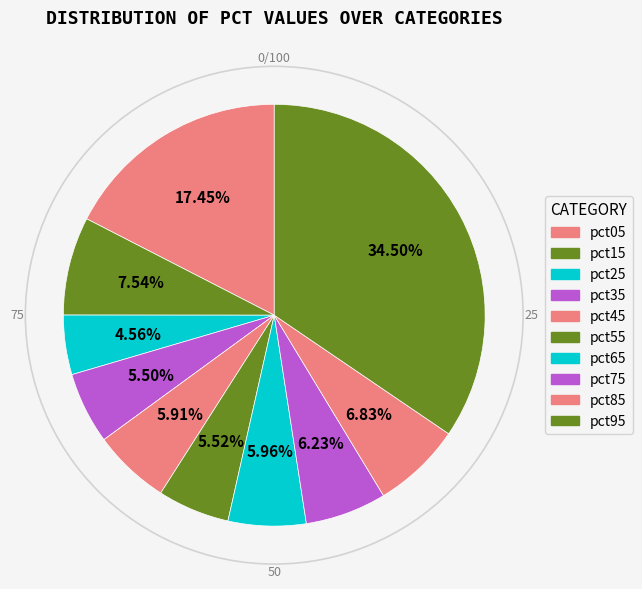

Which slice is the largest?

pct95